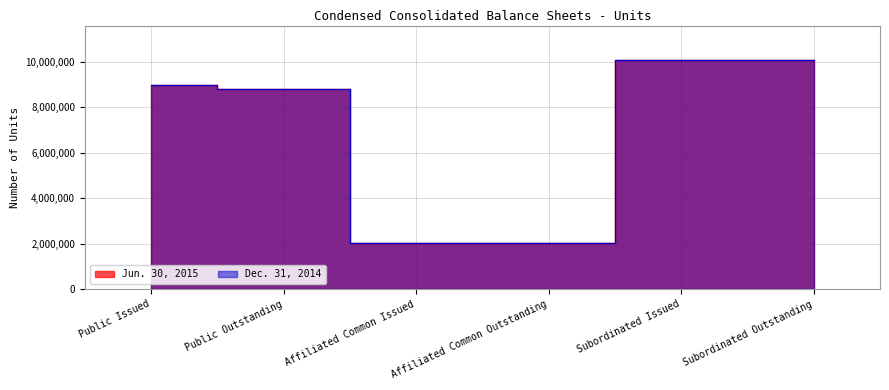

What is the difference between the maximum and minimum values in the Jun. 30, 2015 series?

8037592